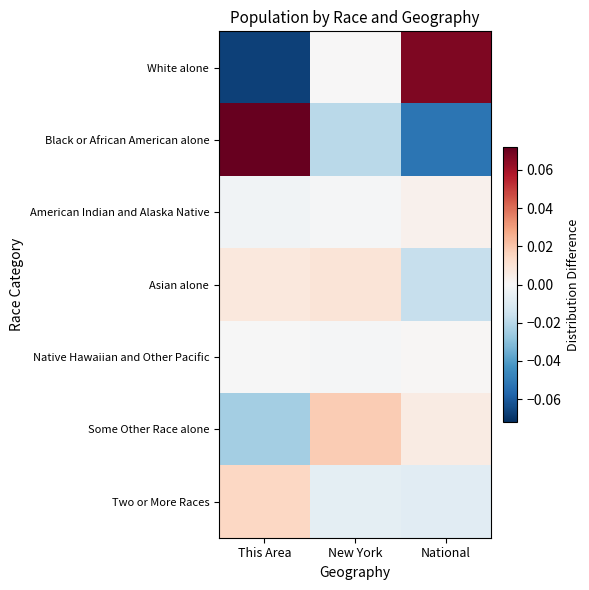

At how many categories does at least one series exceed 0?

3